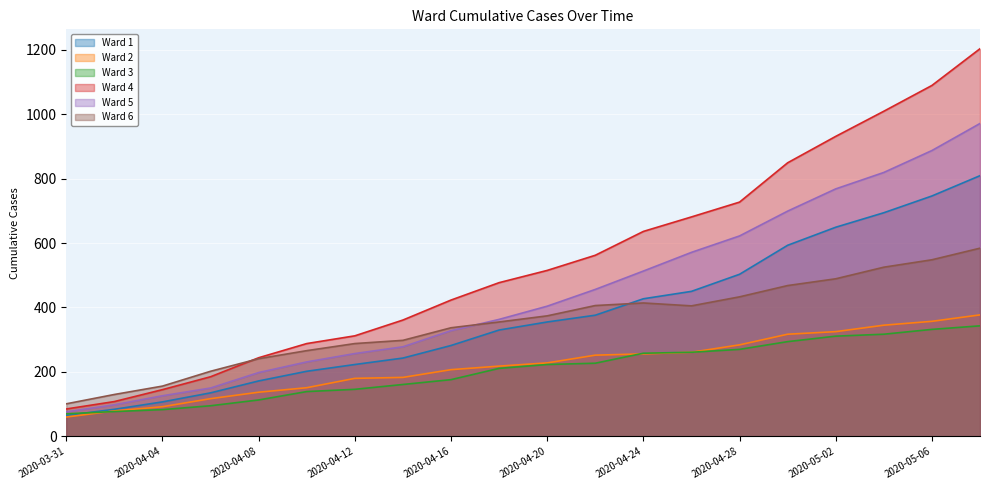

What is the highest value of the Ward 1 series?

809